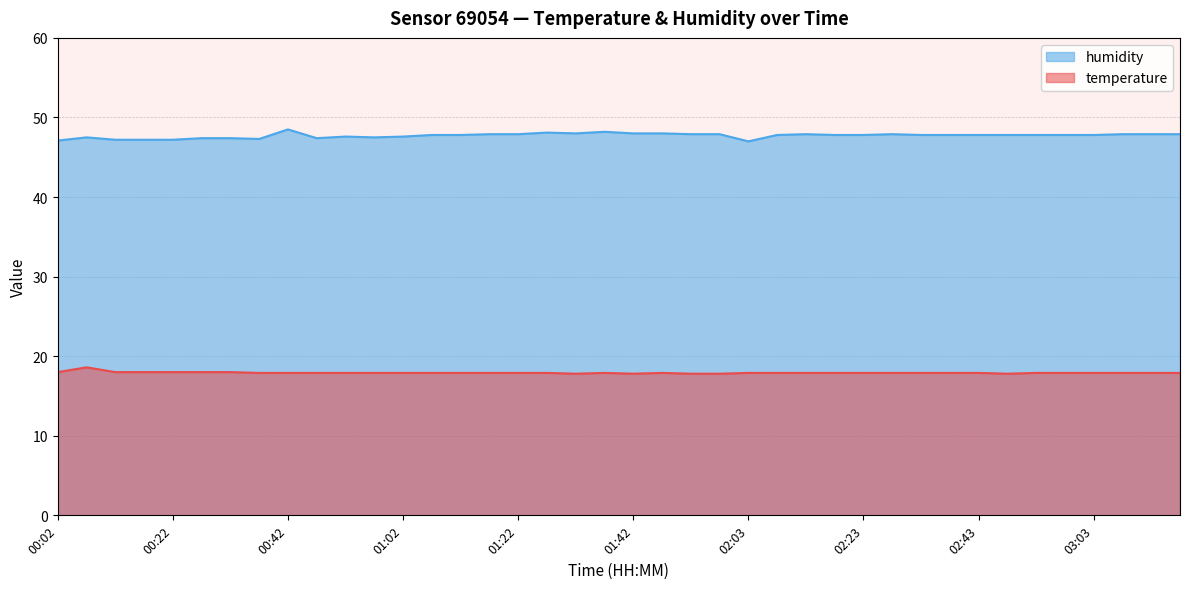

What is the difference between the highest and lowest values at 02:33?

29.9